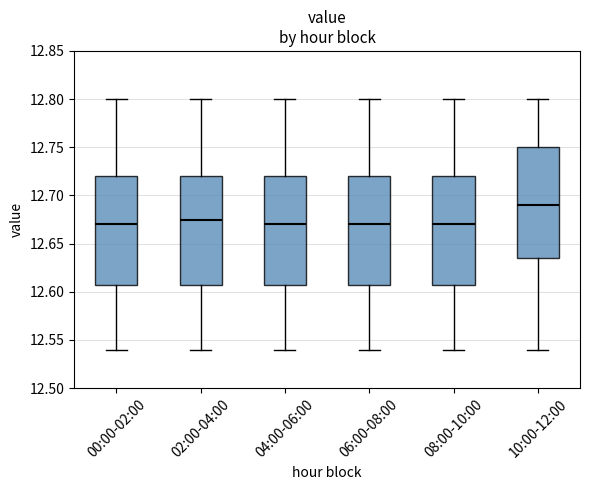

Which box's median line is the highest?

10:00-12:00